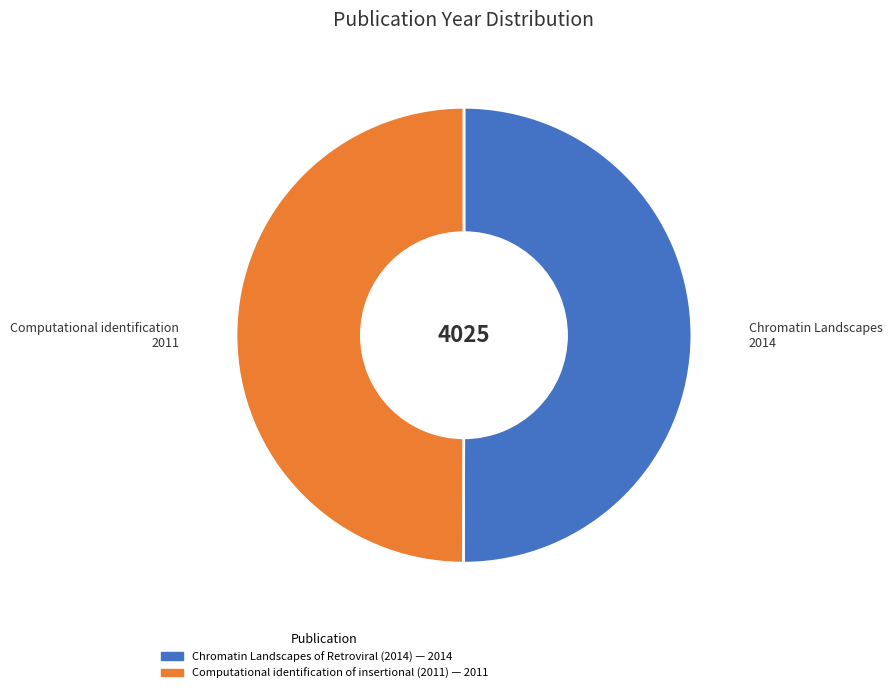

True or false: Computational identification of insertional (2011) accounts for 58% of the total.

False